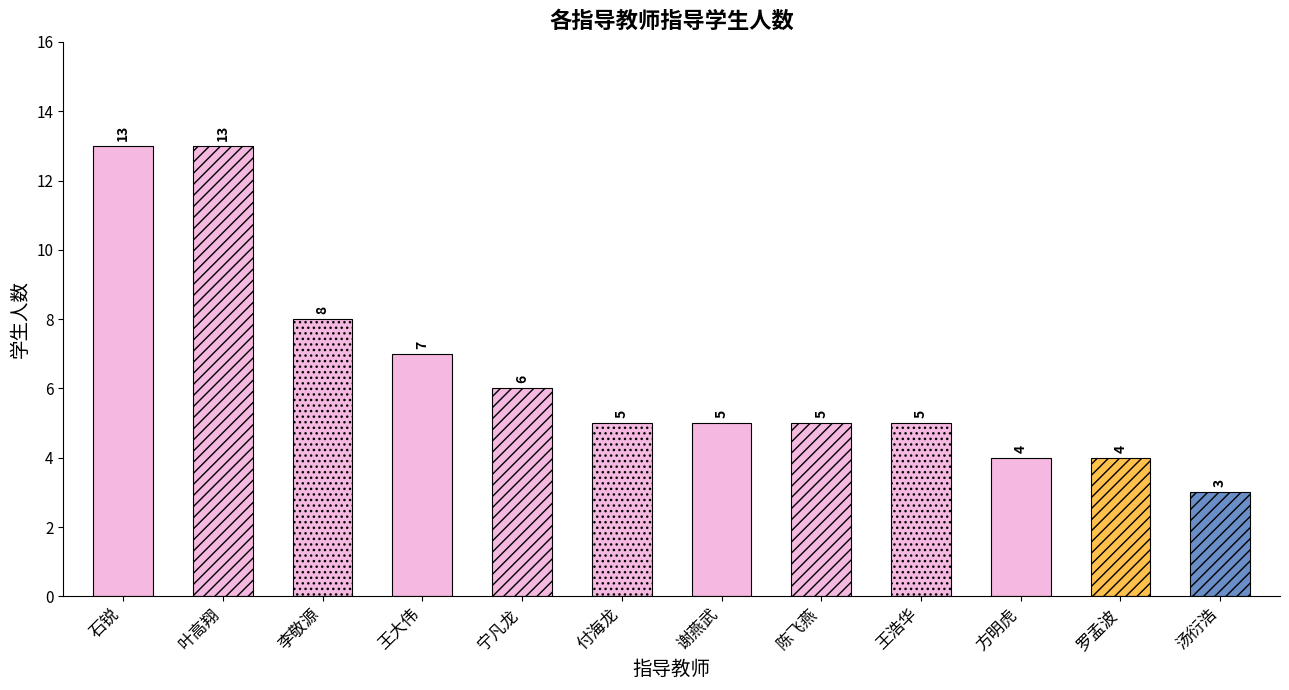

At which label is the value closest to 8?

李敬源